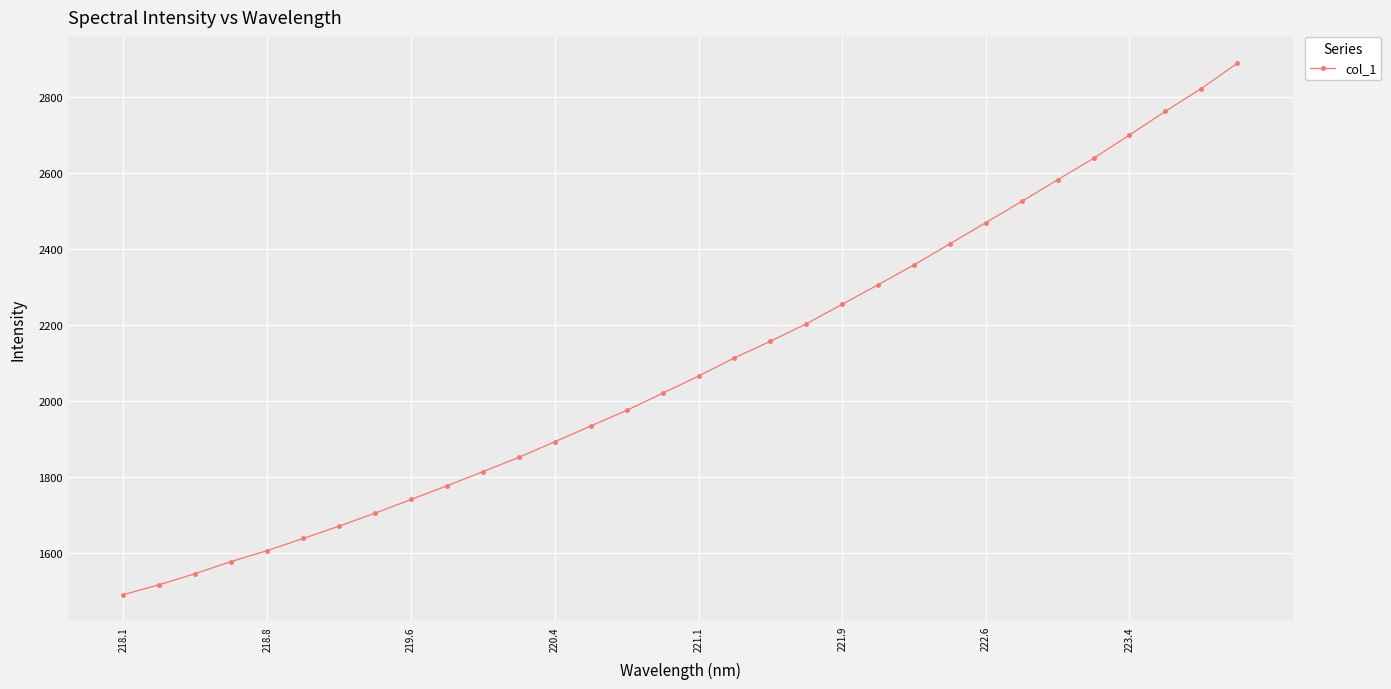

What is the value of the 3rd point from the left?

1545.9